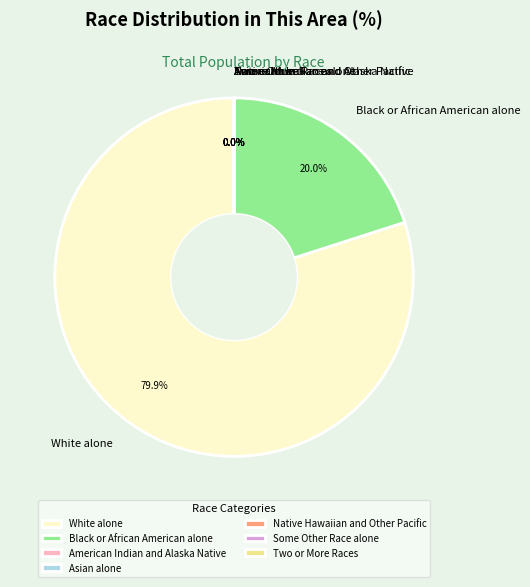

Is White alone the majority of the pie?

Yes